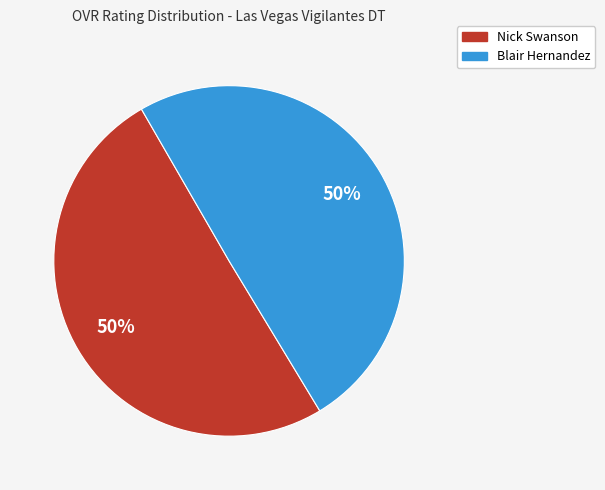

Is the sum of Nick Swanson and Blair Hernandez greater than half?

Yes